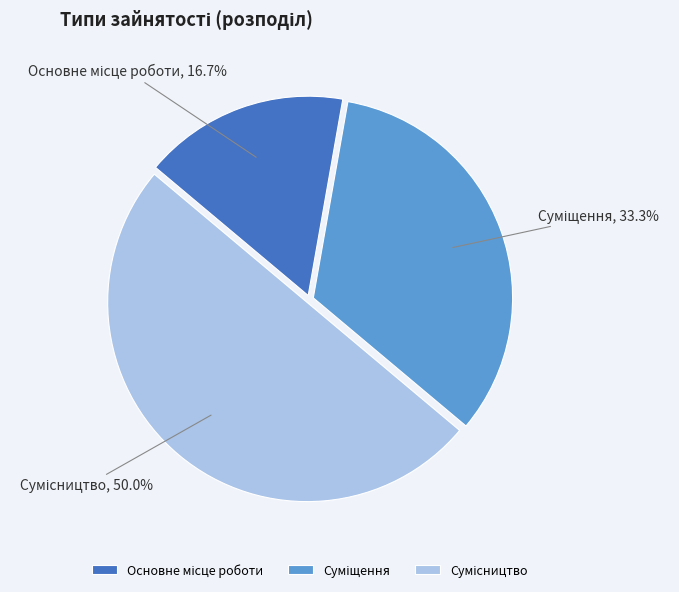

Count the number of slices in the pie.

3